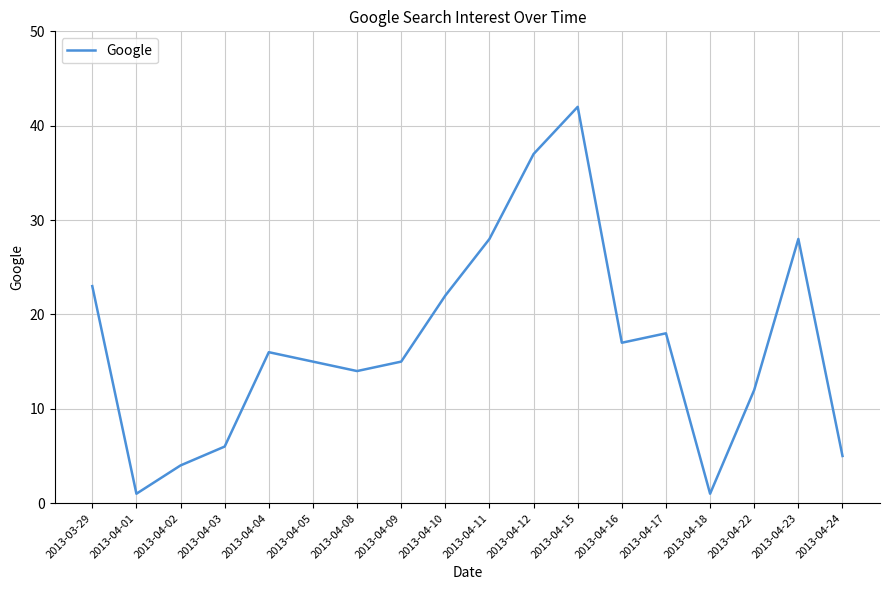

The value at 2013-04-24 is 5. True or false?

True